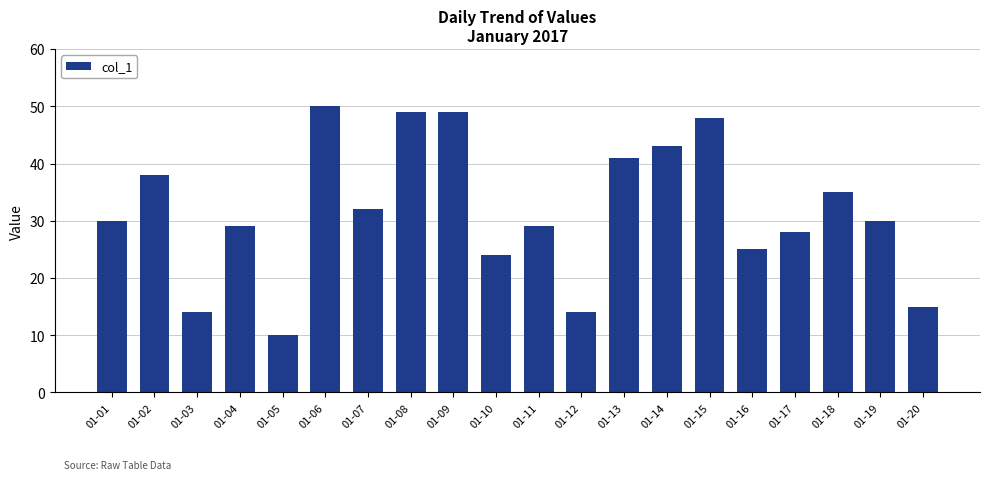

True or false: the data shows 32 at 01-07.

True